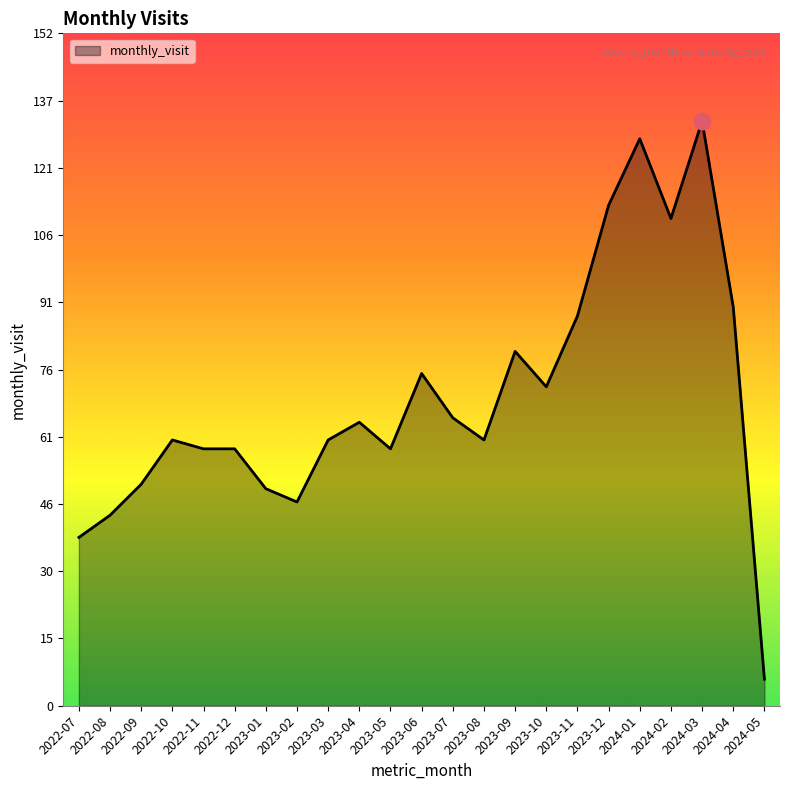

Reading right to left, what are all the values shown in this chart?

2024-05=6	2024-04=90	2024-03=132	2024-02=110	2024-01=128	2023-12=113	2023-11=88	2023-10=72	2023-09=80	2023-08=60	2023-07=65	2023-06=75	2023-05=58	2023-04=64	2023-03=60	2023-02=46	2023-01=49	2022-12=58	2022-11=58	2022-10=60	2022-09=50	2022-08=43	2022-07=38